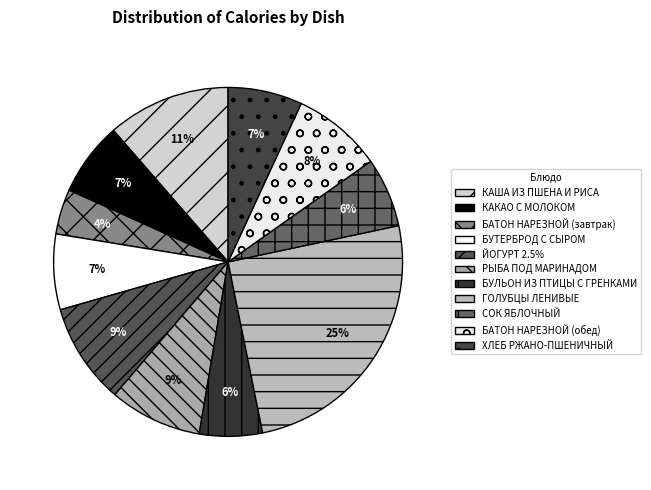

Is it true that БУТЕРБРОД С СЫРОМ is 21% of the pie?

False